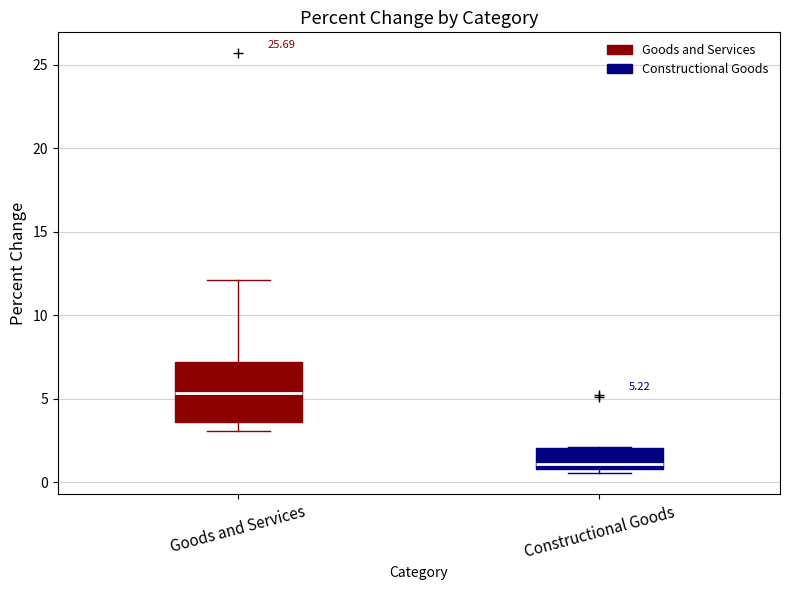

Which box is the tallest, from its lower edge to its upper edge?

Goods and Services